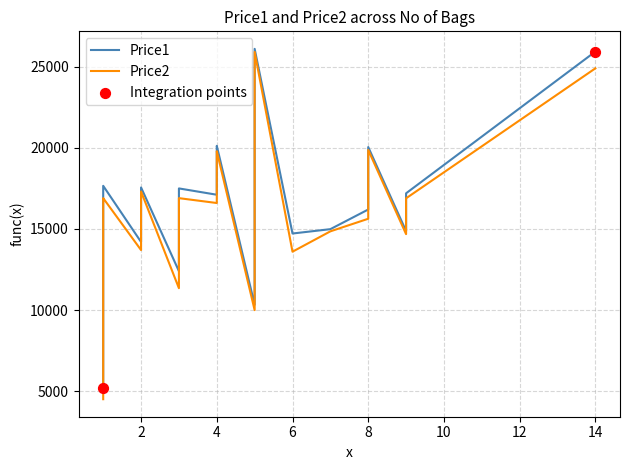

Which series has the largest Y range (max minus min)?

Price2